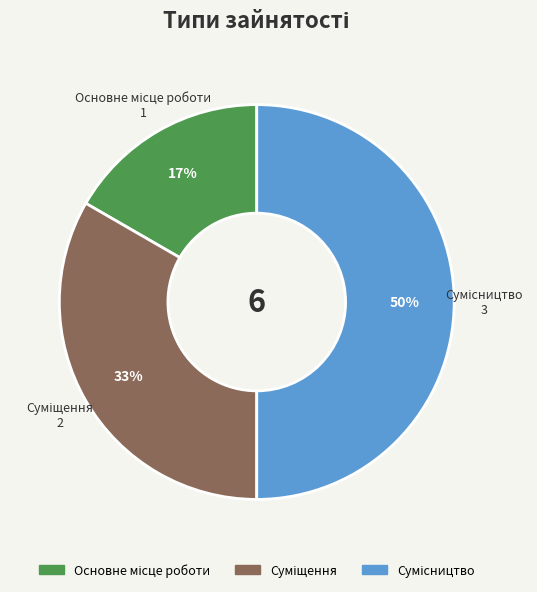

To the nearest percent, what is the difference between the largest and smallest slice percentages?

33%